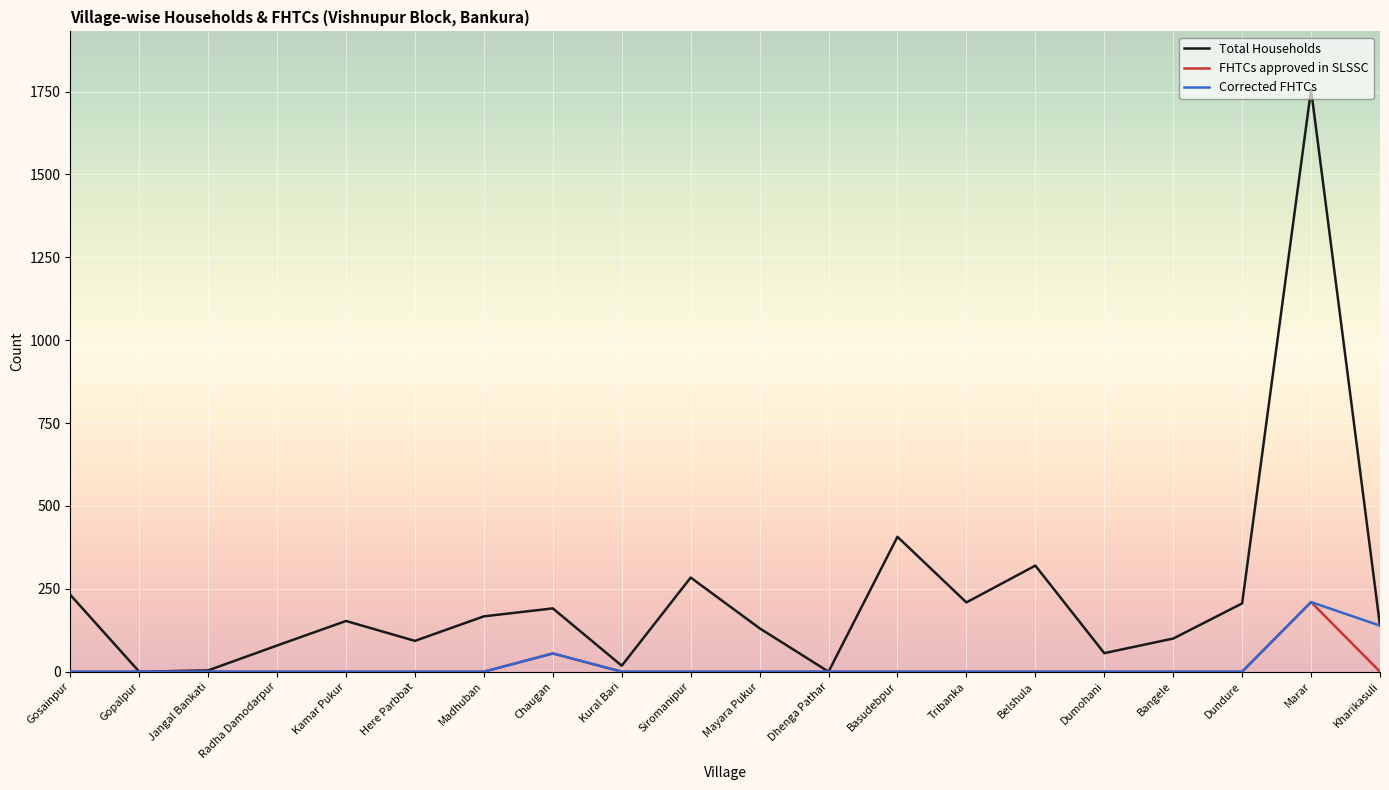

Which series has the largest range (max minus min)?

Total Households